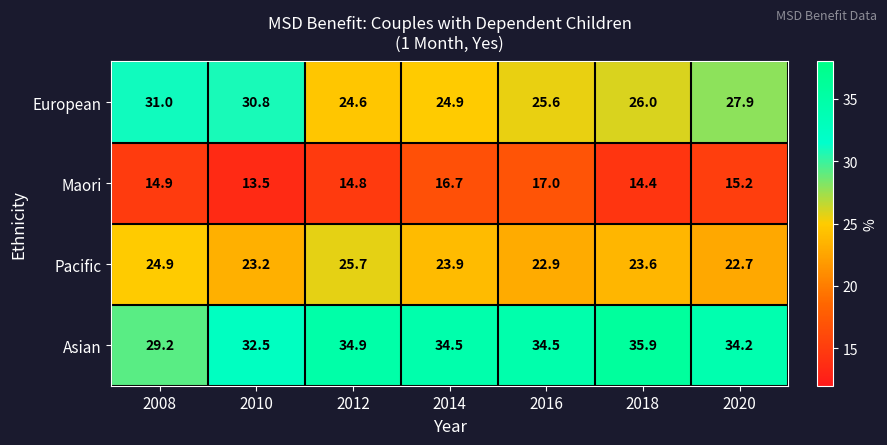

What is the highest value of the Pacific series?

25.7